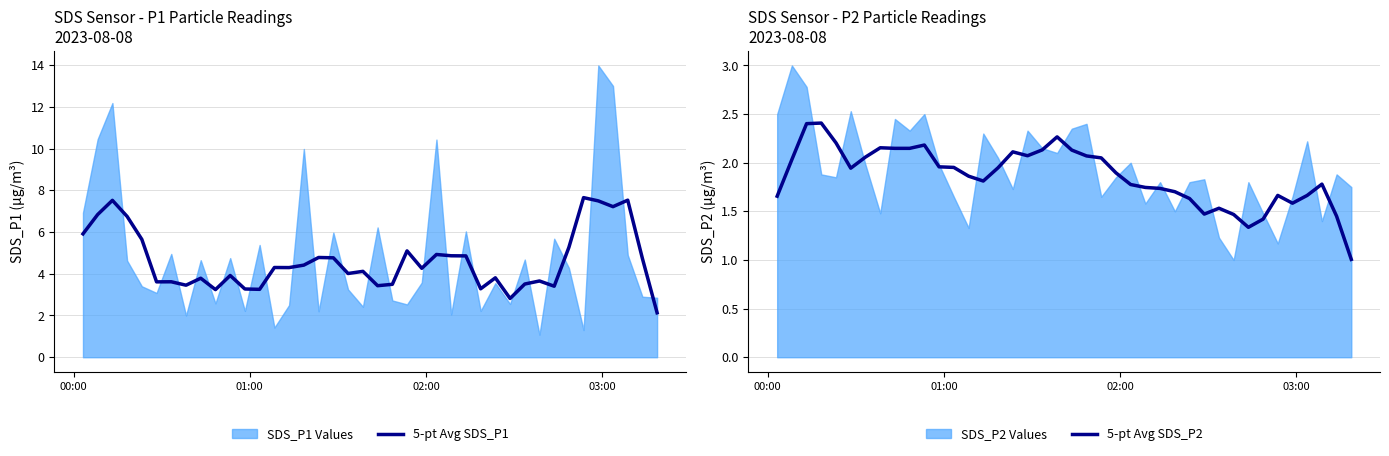

True or false: 5-pt Avg SDS_P2 and 5-pt Avg SDS_P1 cross at least once.

False